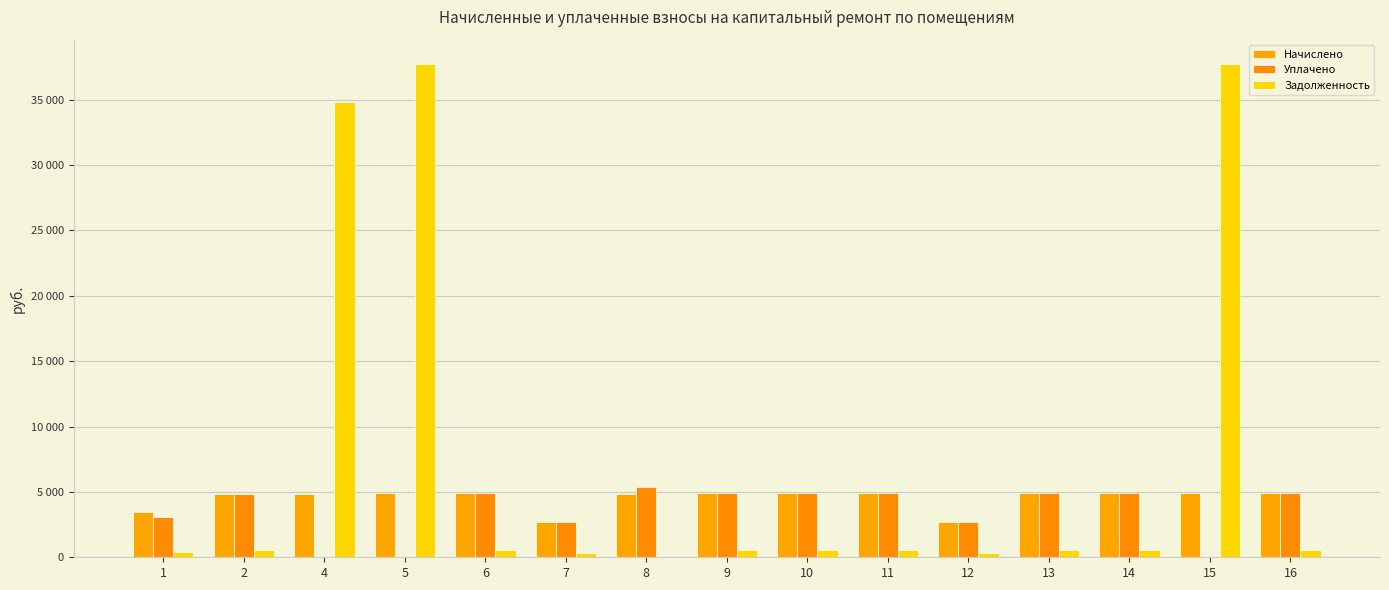

Which series has the widest spread of values?

Задолженность